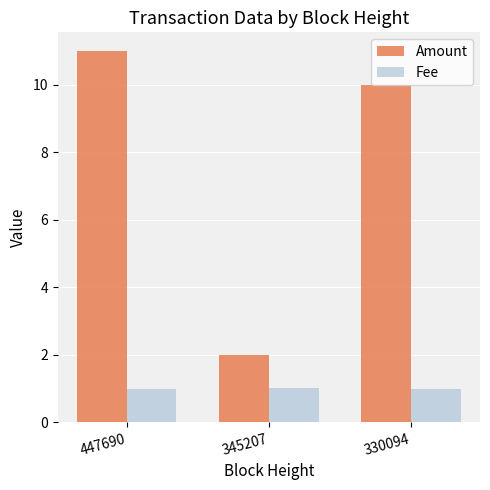

At which category is the sum across all series the highest?

447690